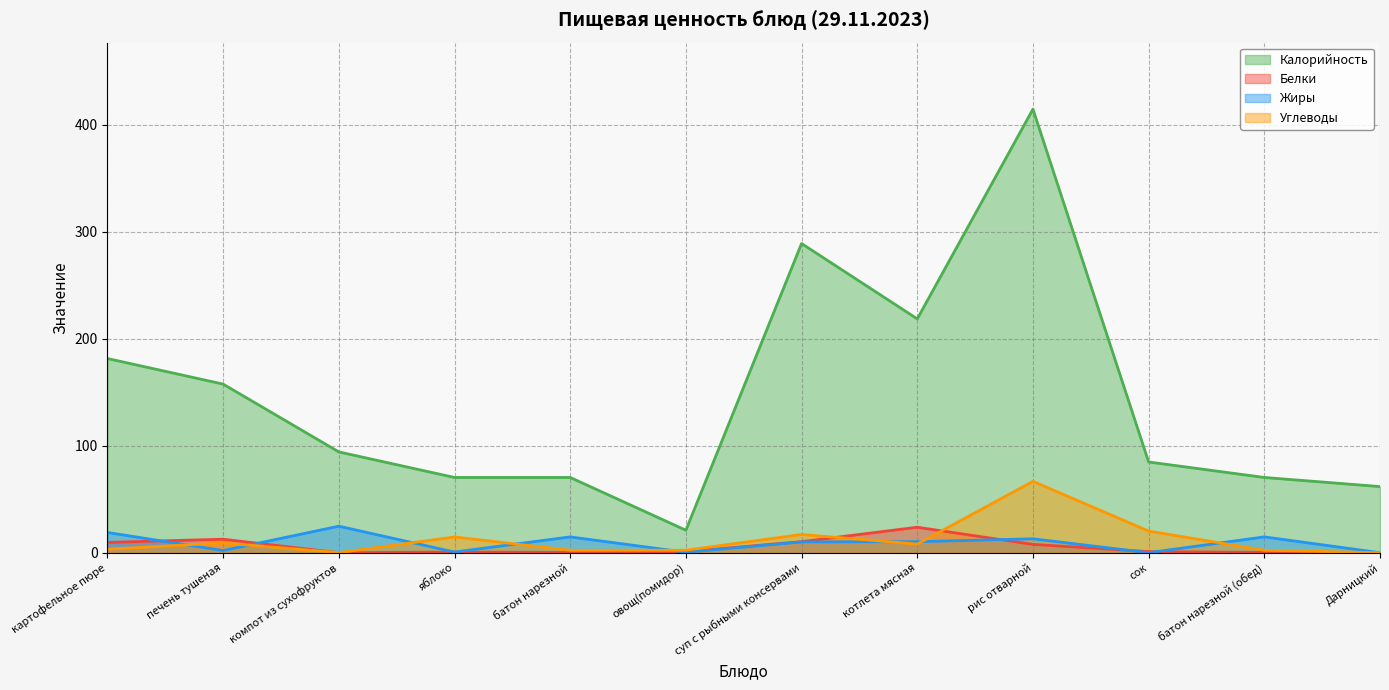

How many lines are shown in the chart?

4